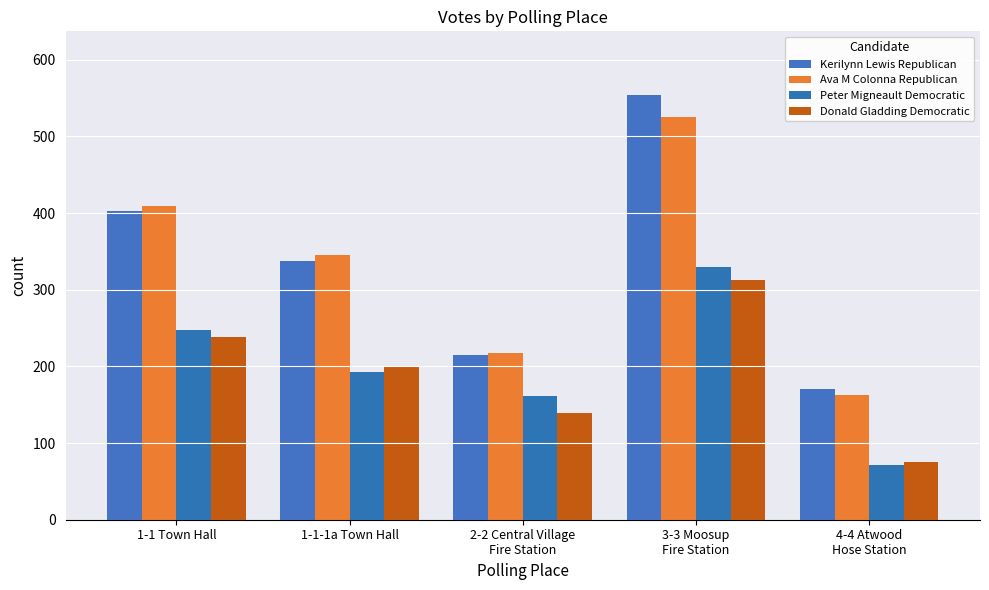

What is the label of the 5th bar from the right?

1-1 Town Hall